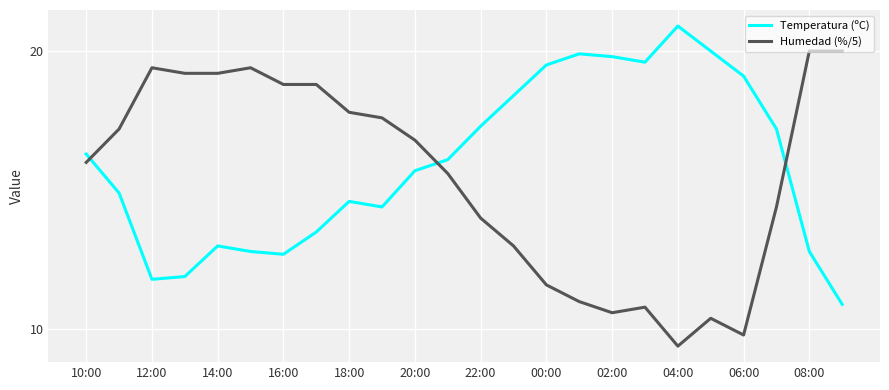

How many distinct data groups are displayed?

2